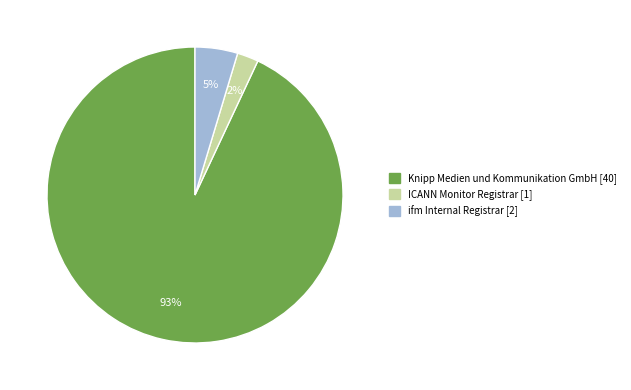

Between ifm Internal Registrar and Knipp Medien und Kommunikation GmbH, which is larger?

Knipp Medien und Kommunikation GmbH